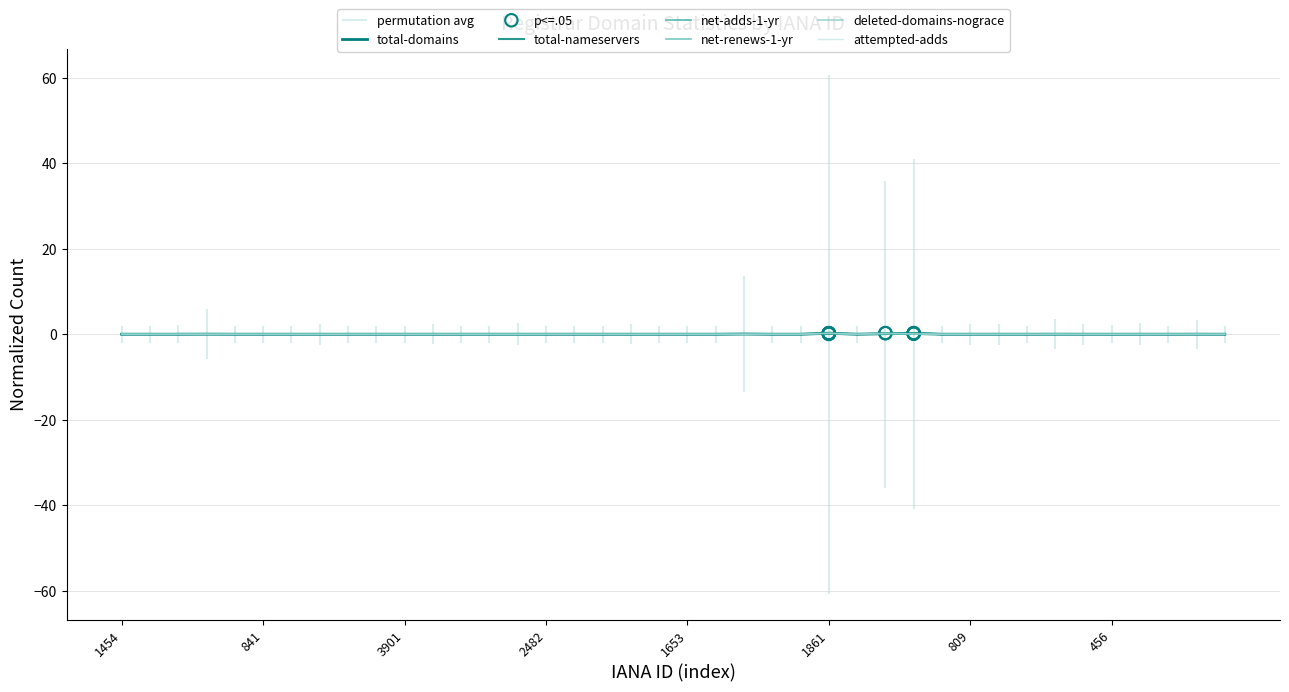

Which series reaches the maximum Y coordinate?

total-domains